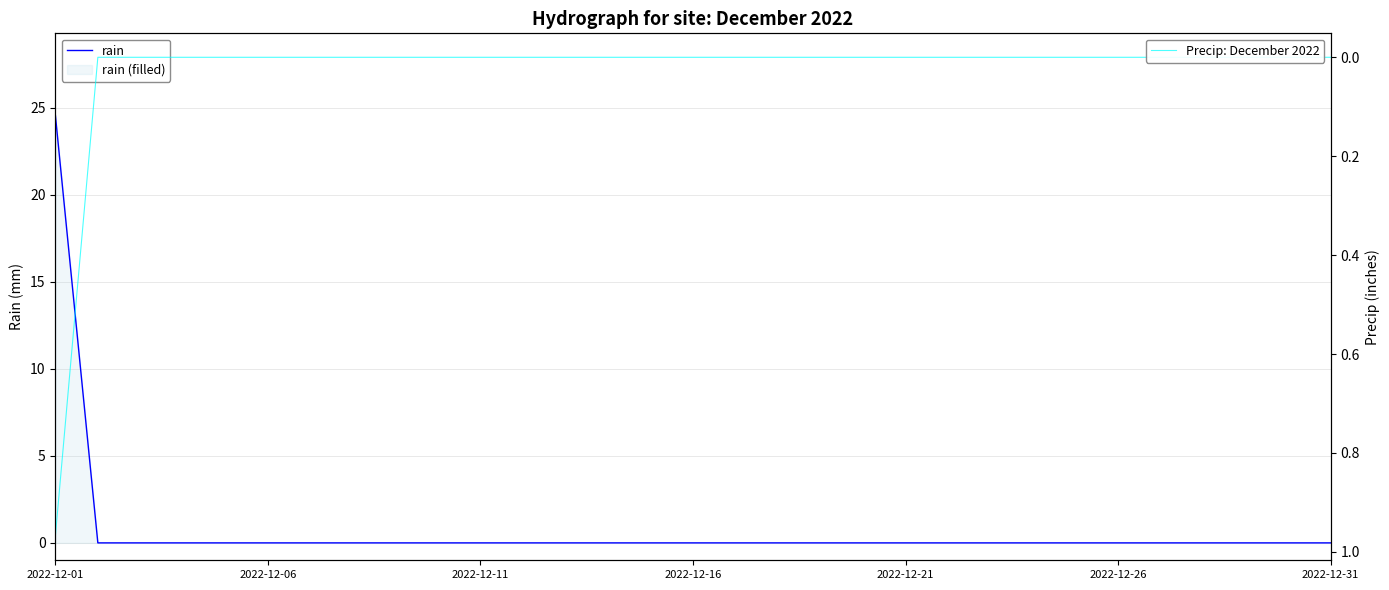

True or false: Precip: December 2022 and rain cross at least once.

False